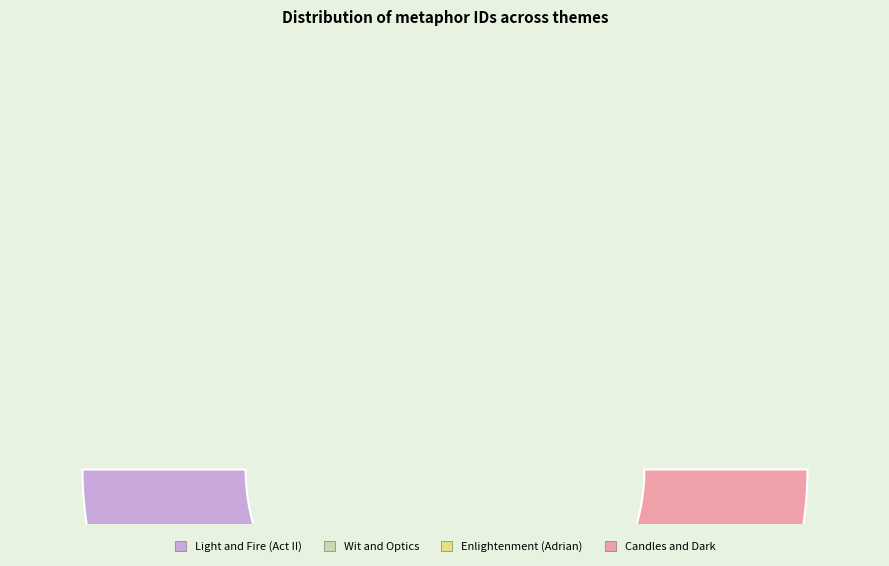

What is the total percentage of Candles and Dark and Light and Fire (Act II)?

48.6%